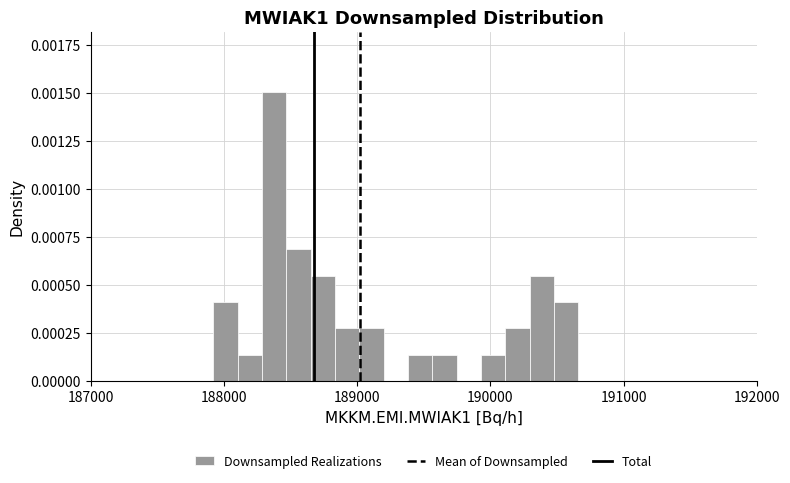

Read against the x-axis, roughly where is the centre of the tallest bar?

188400